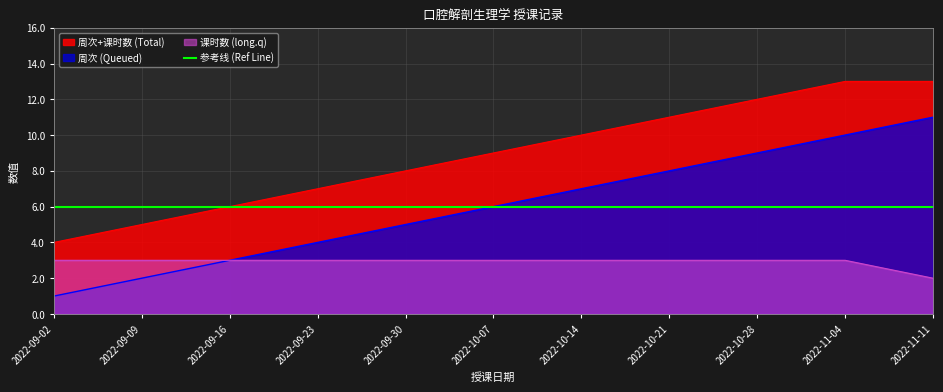

Reading right to left, transcribe all the data shown in this chart.

周次: 2022-11-11=11	2022-11-04=10	2022-10-28=9	2022-10-21=8	2022-10-14=7	2022-10-07=6	2022-09-30=5	2022-09-23=4	2022-09-16=3	2022-09-09=2	2022-09-02=1
课时数: 2022-11-11=2	2022-11-04=3	2022-10-28=3	2022-10-21=3	2022-10-14=3	2022-10-07=3	2022-09-30=3	2022-09-23=3	2022-09-16=3	2022-09-09=3	2022-09-02=3